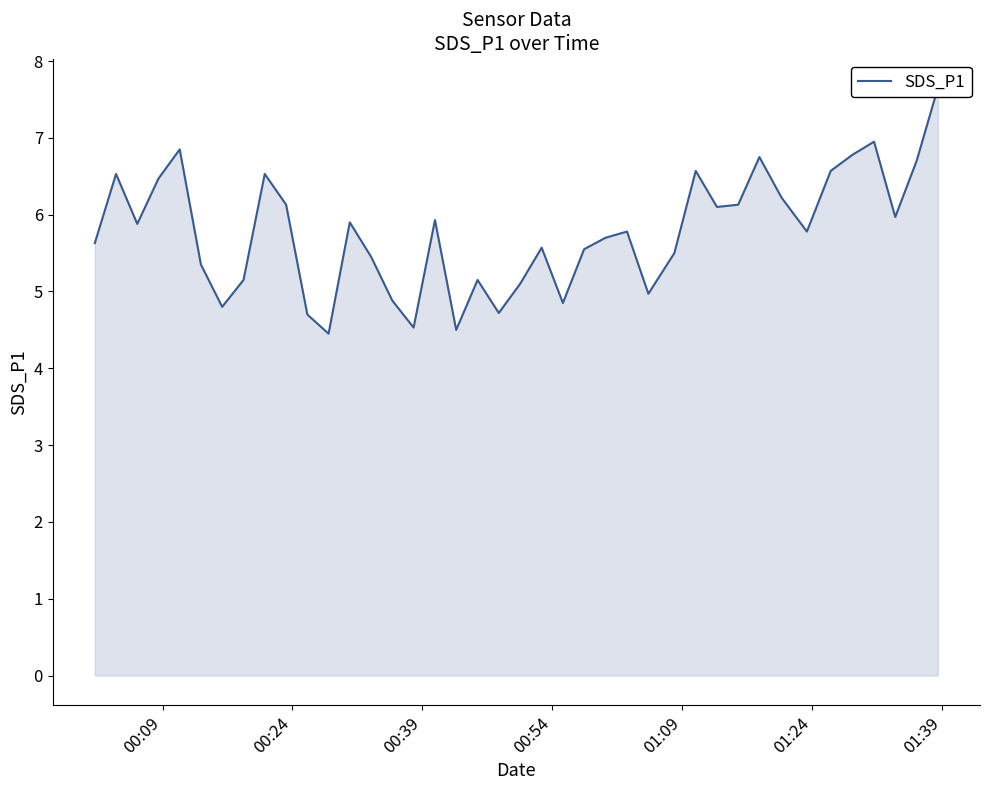

How many lines are shown in the chart?

1